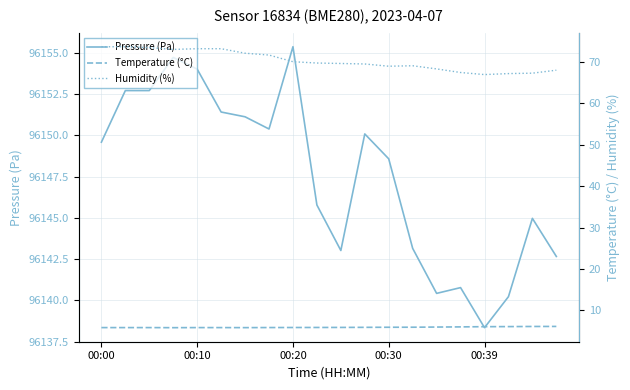

Reading right to left, transcribe all the data shown in this chart.

Pressure (Pa): 96142.7	96145.0	96140.2	96138.3	96140.8	96140.4	96143.1	96148.6	96150.1	96143.0	96145.8	96155.4	96150.4	96151.1	96151.4	96154.0	96154.7	96152.7	96152.7	96149.6
Temperature (°C): 6.1	6.1	6.1	6.1	6.0	6.0	5.9	5.9	5.9	5.9	5.9	5.9	5.8	5.8	5.8	5.8	5.8	5.8	5.8	5.8
Humidity (%): 68.0	67.3	67.2	67.0	67.5	68.3	69.1	69.0	69.5	69.6	69.8	70.1	71.7	72.1	73.2	73.2	73.0	73.5	73.7	73.7